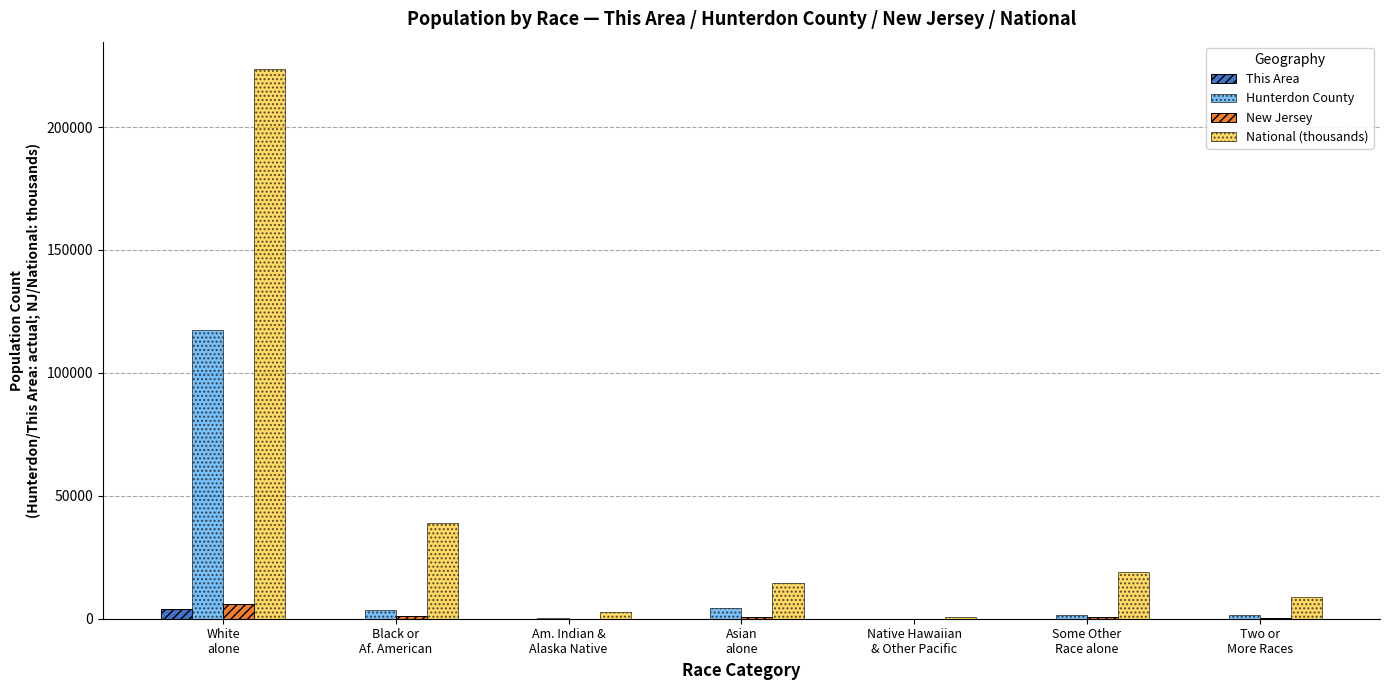

What is the sum of the New Jersey values at Two or
More Races and Black or
Af. American?

1445.1